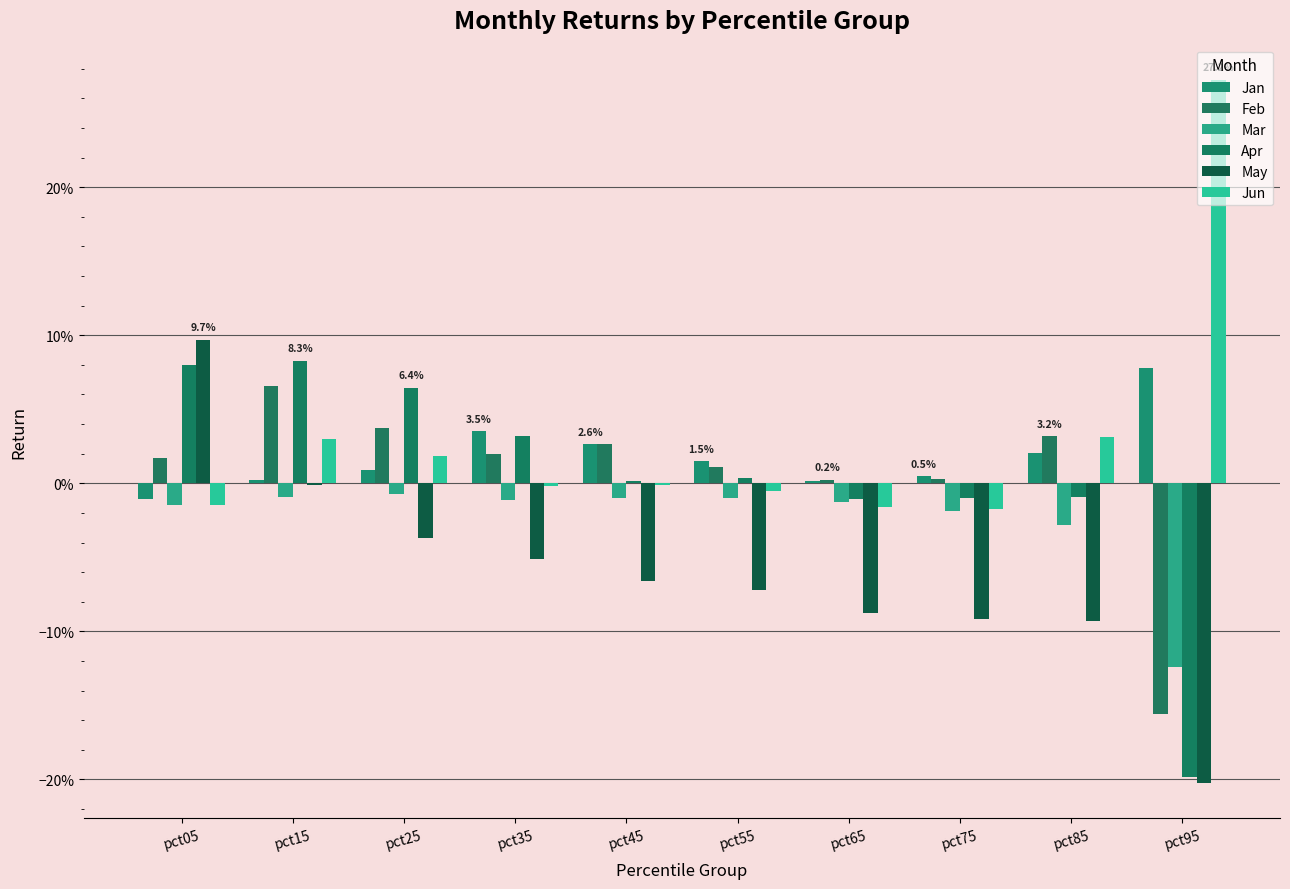

At which category is the sum across all series the highest?

pct15